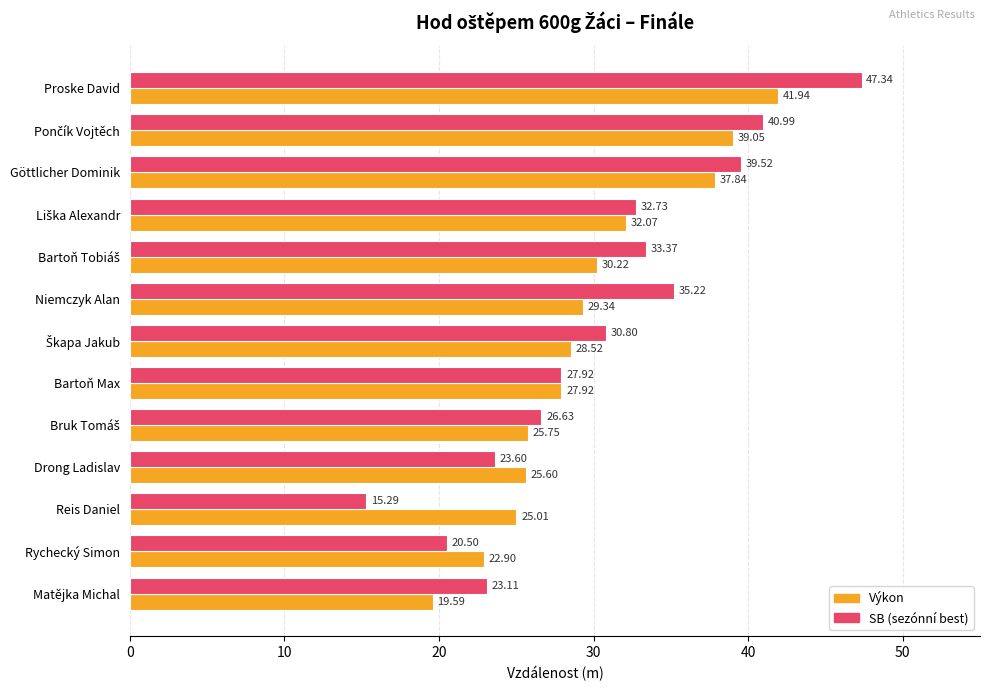

Which category has the highest value across all series?

Proske David